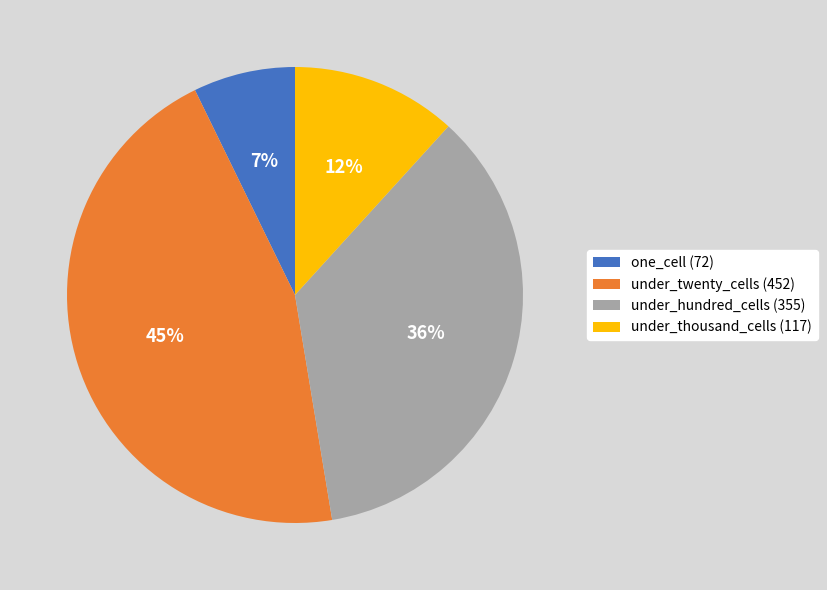

Rank the categories by value from highest to lowest.

under_twenty_cells (452), under_hundred_cells (355), under_thousand_cells (117), one_cell (72)